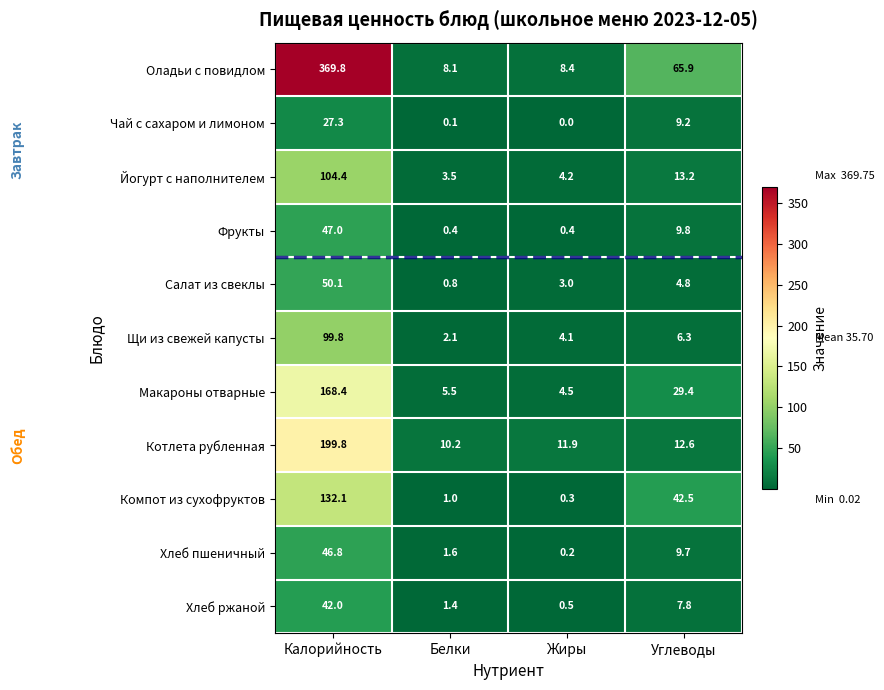

At how many categories does at least one series exceed 105?

1